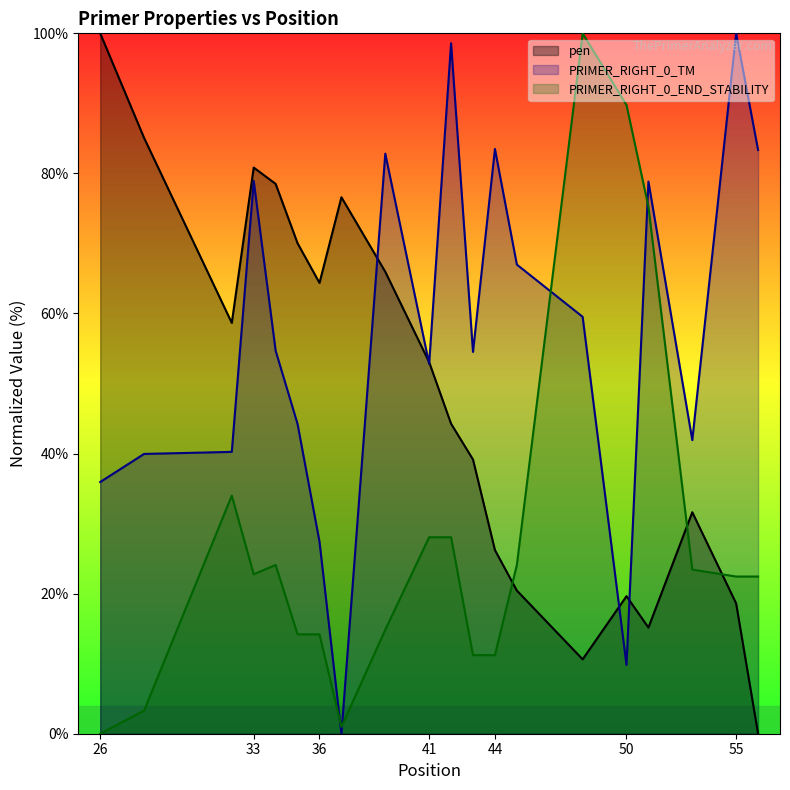

What is the maximum value shown in the chart?

100.0